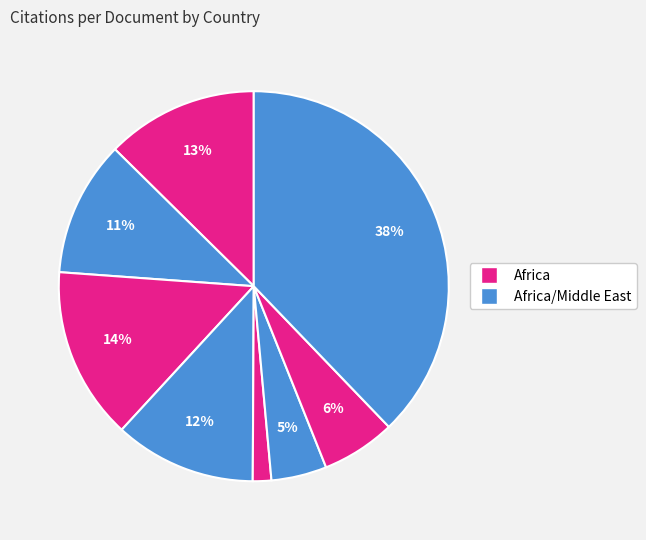

To the nearest percent, what is the average slice percentage?

12%